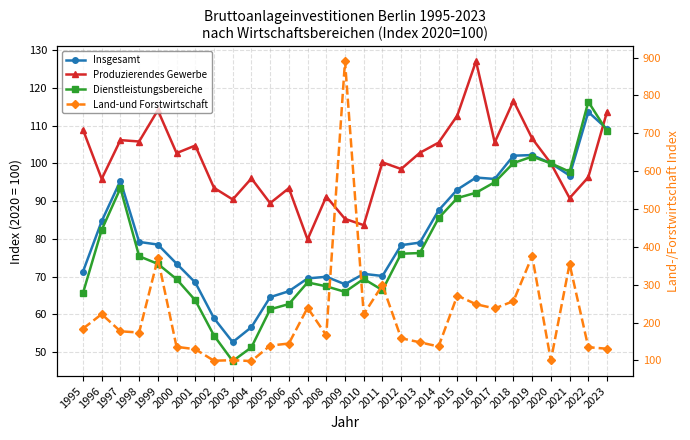

Rank the series at 2020 from lowest to highest value.

Insgesamt, Produzierendes Gewerbe, Dienstleistungsbereiche, Land-und Forstwirtschaft